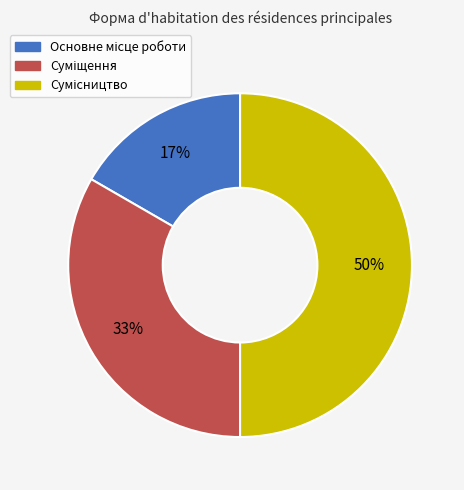

To the nearest percent, what is the difference between the largest and smallest slice percentages?

33%